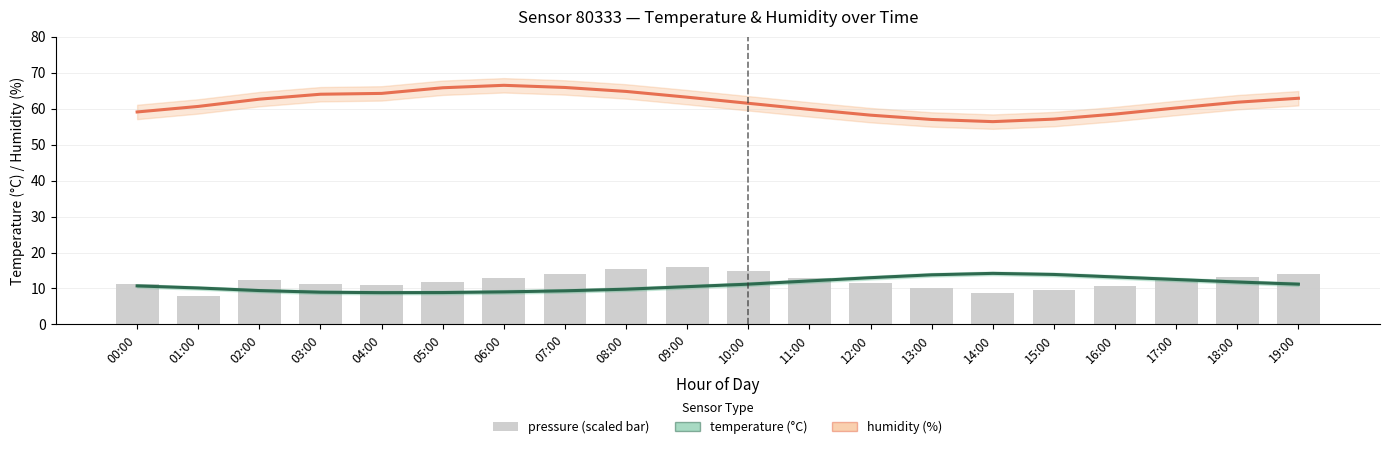

At how many categories does at least one series exceed 59?

15